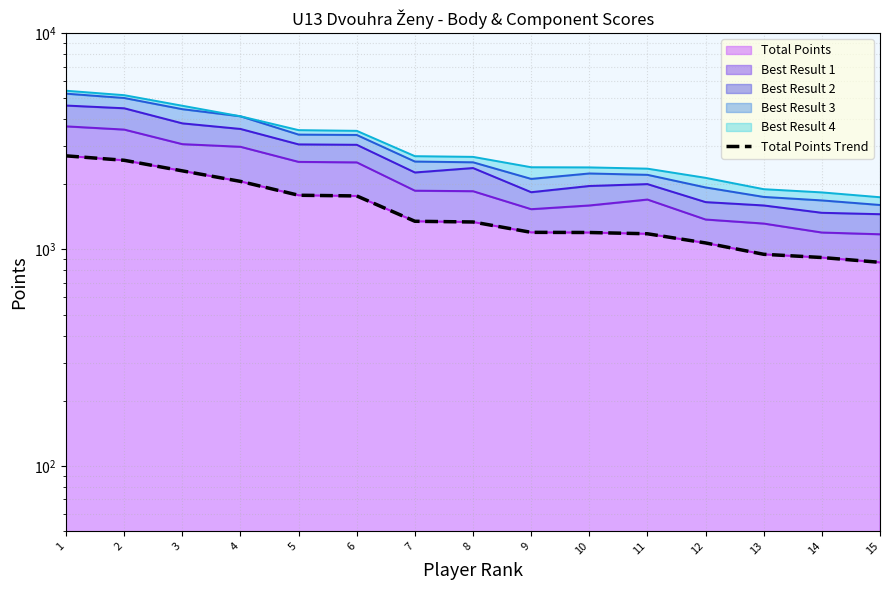

What is the approximate value at 11, to the nearest 50?

1200